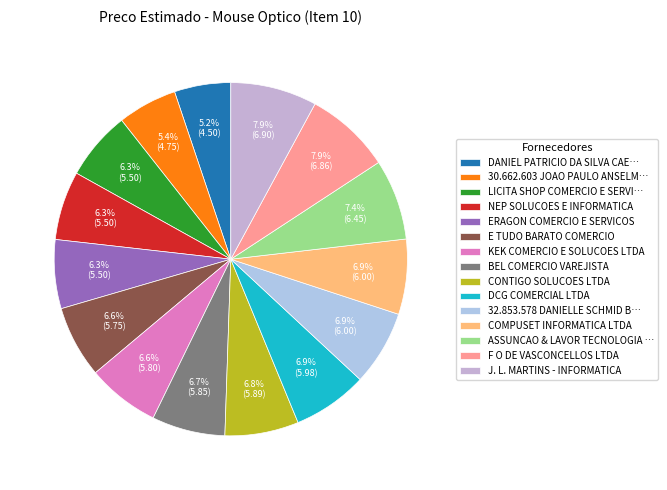

Count the number of slices in the pie.

15